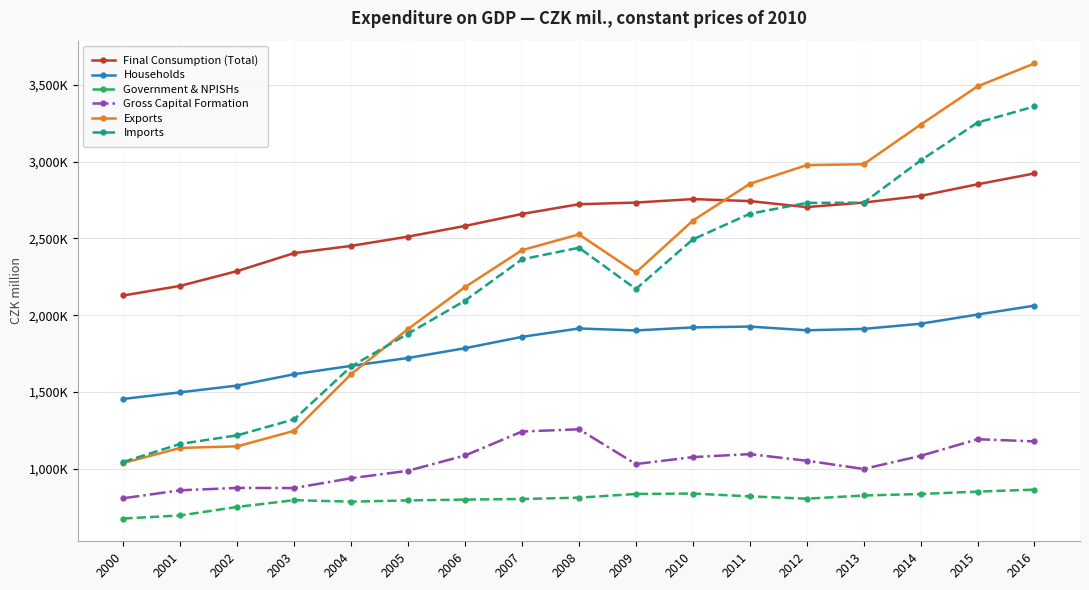

What is the value of the Gross Capital Formation point at the 7th from the left?

1085024